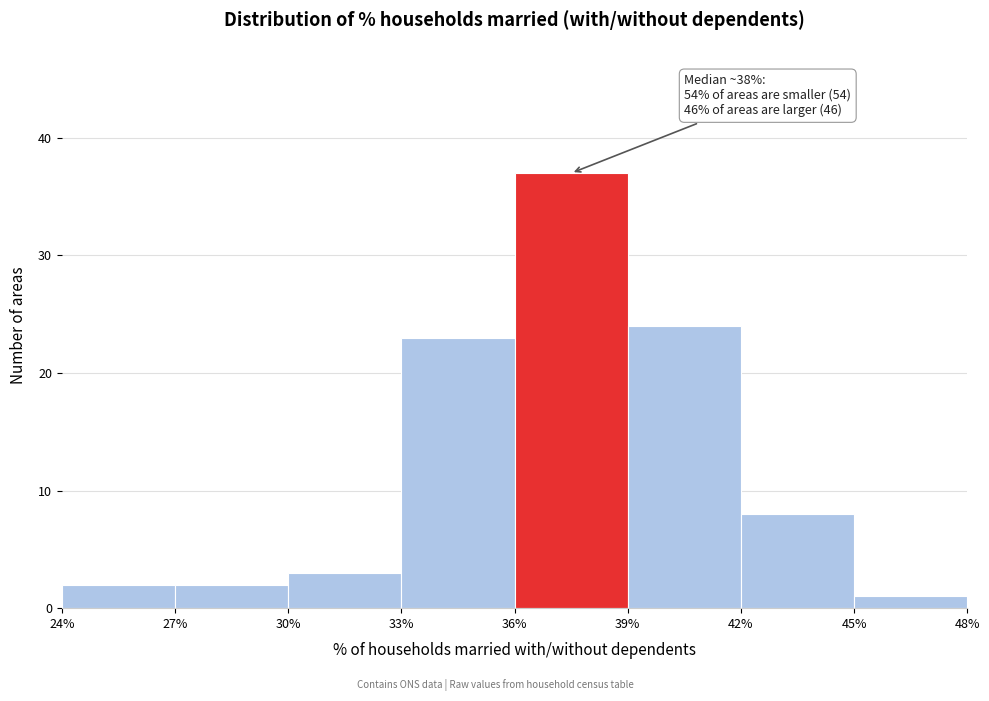

Over which range of the x-axis is the bar tallest?

36% to 39%